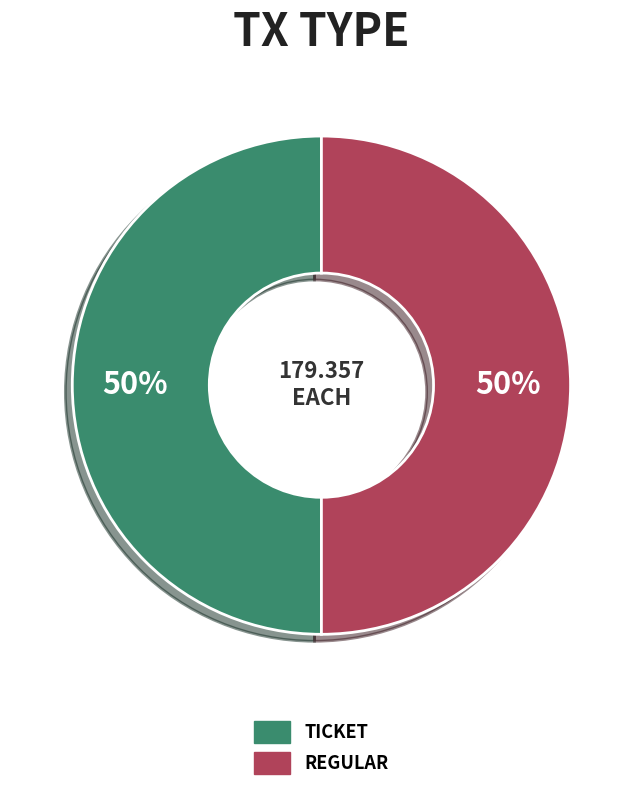

How many slices are in this pie chart?

2